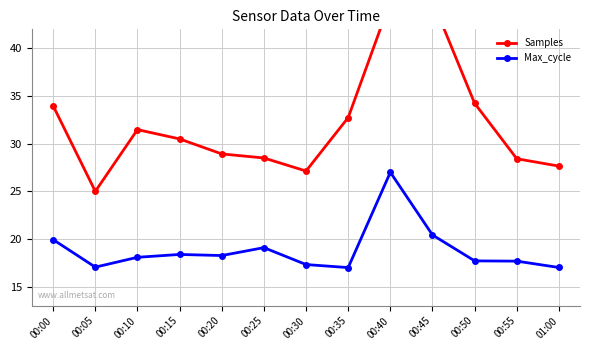

Is it true that Samples equals 9.8 at 00:55?

False